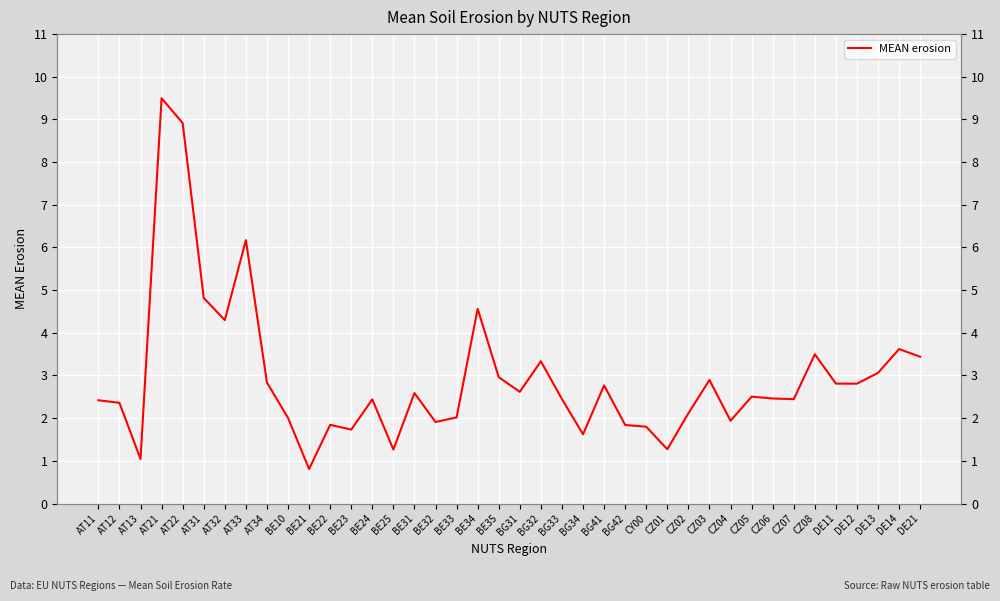

The chart shows a value of 2.9 at CZ04. True or false?

False